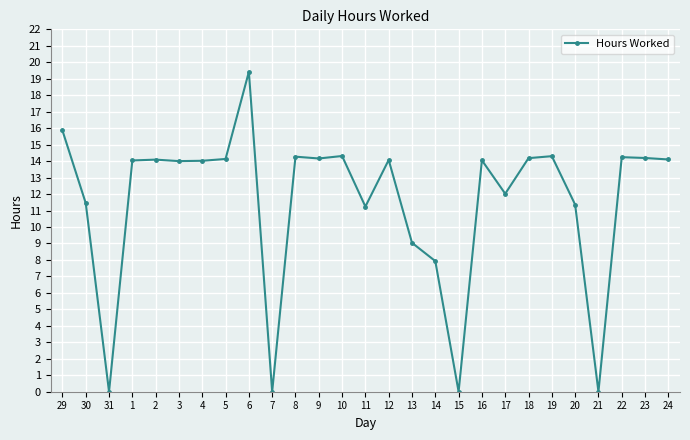

What is the label of the 4th point from the right?

21